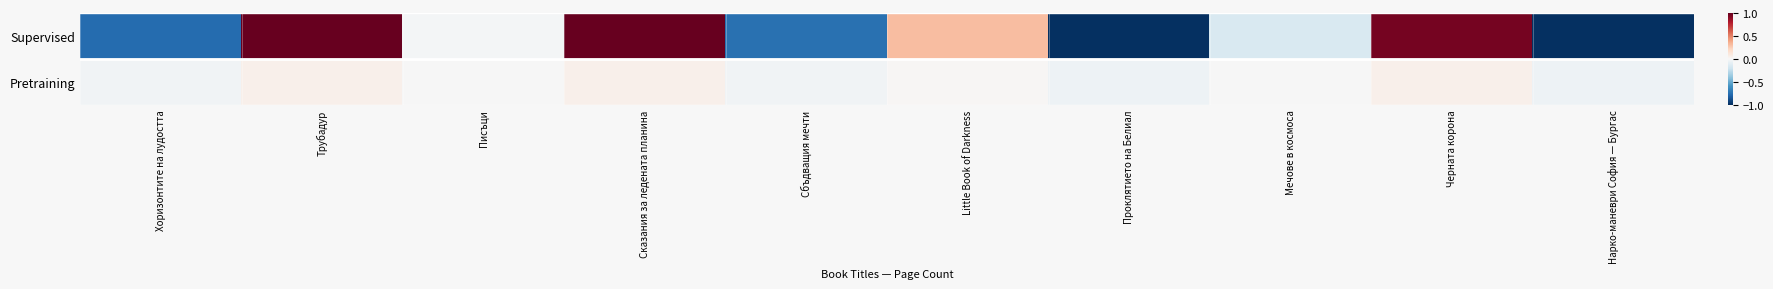

What is the maximum value shown in the chart?

1.0